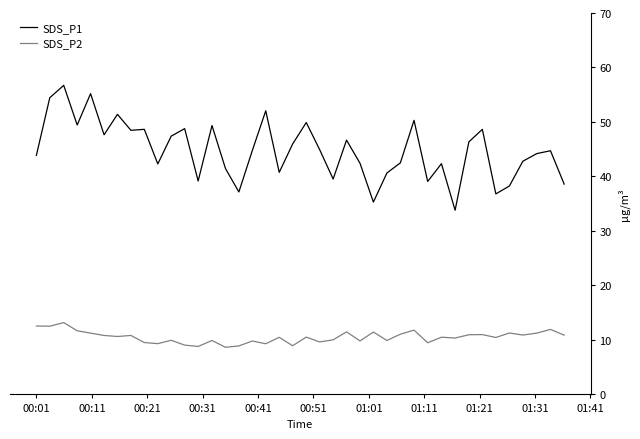

What is the maximum value shown in the chart?

56.7